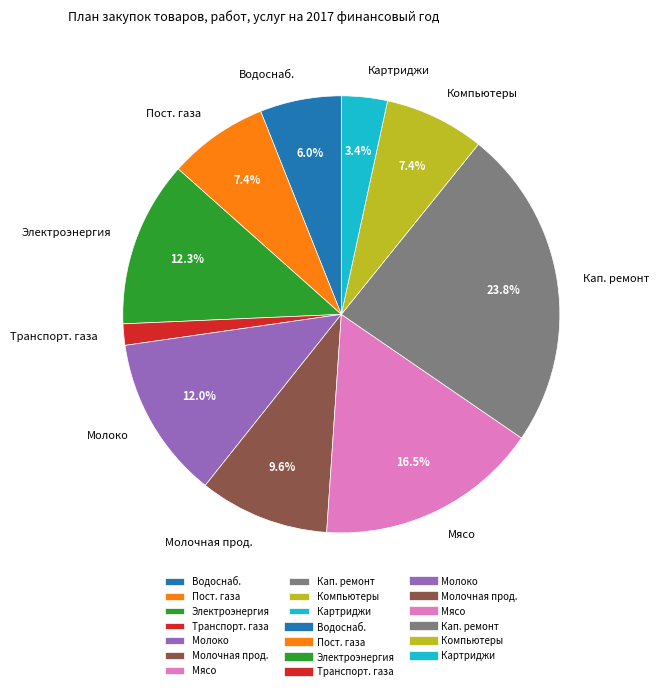

Approximately how many times larger is the value at Пост. газа compared to Молочная прод.?

0.8